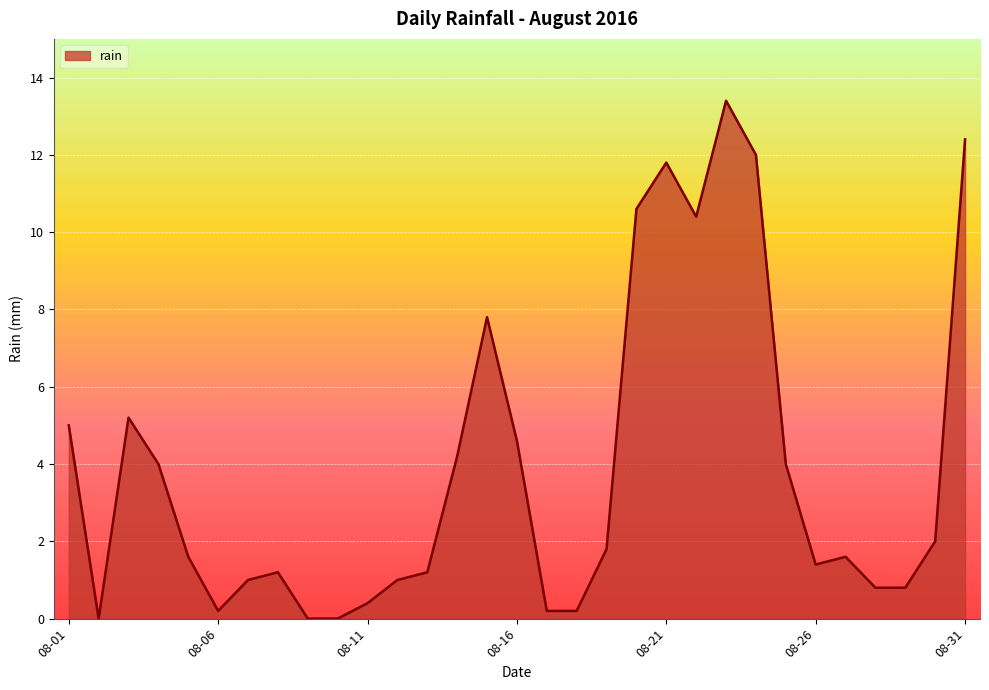

What is the greatest value displayed?

13.4